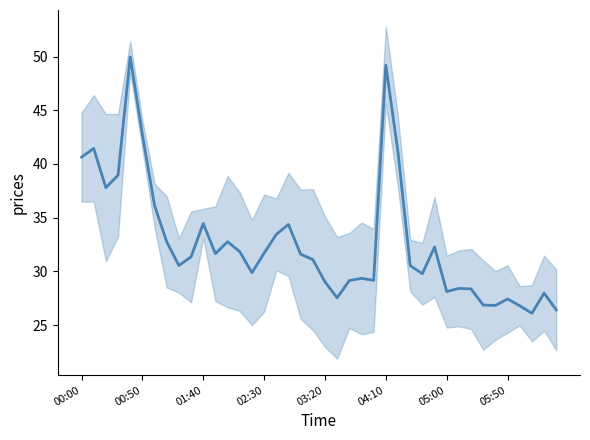

What is the difference between the maximum and minimum values?

23.9